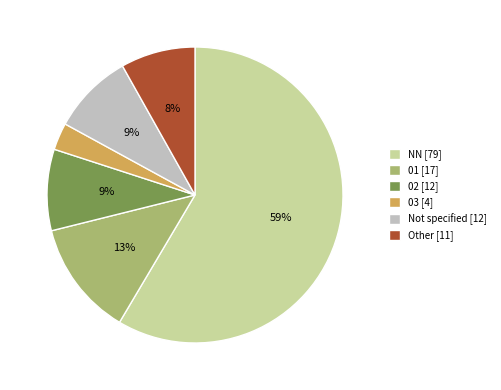

Which slice is the largest?

NN [79]